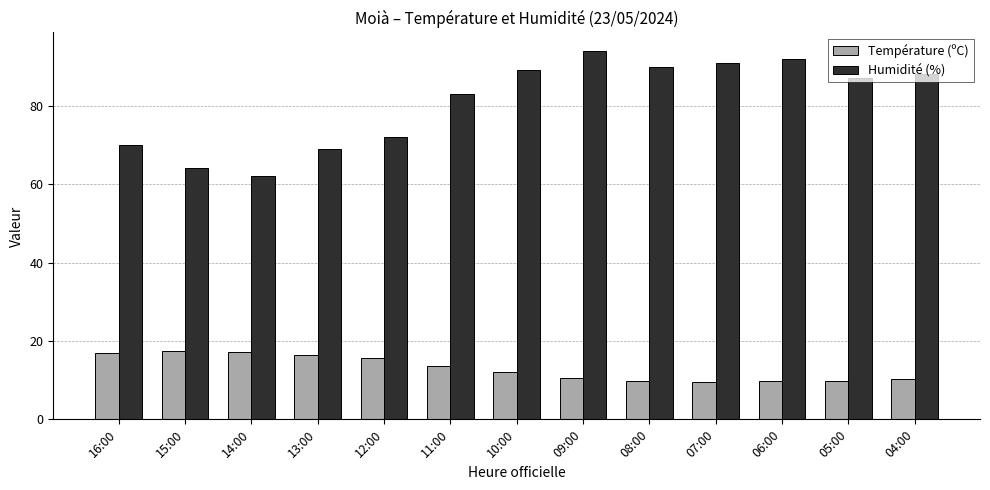

Is the value of Humidité (%) at 06:00 greater than the value of Température (ºC) at 05:00?

Yes